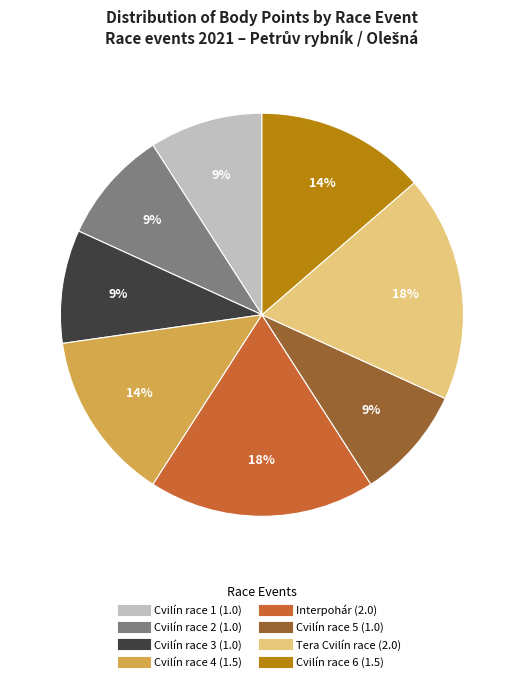

Does Cvilín race 6 account for over 50% of the chart?

No